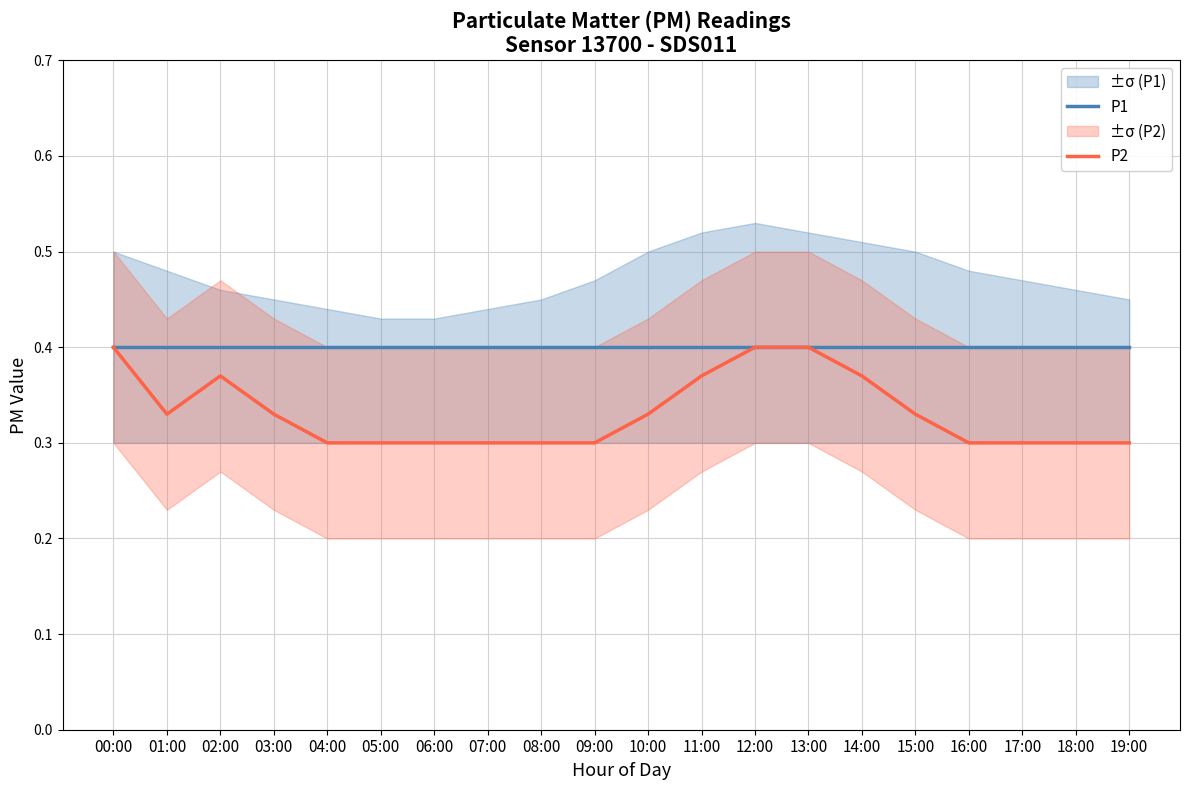

Between 04:00 and 12:00, which series saw the biggest shift?

P2